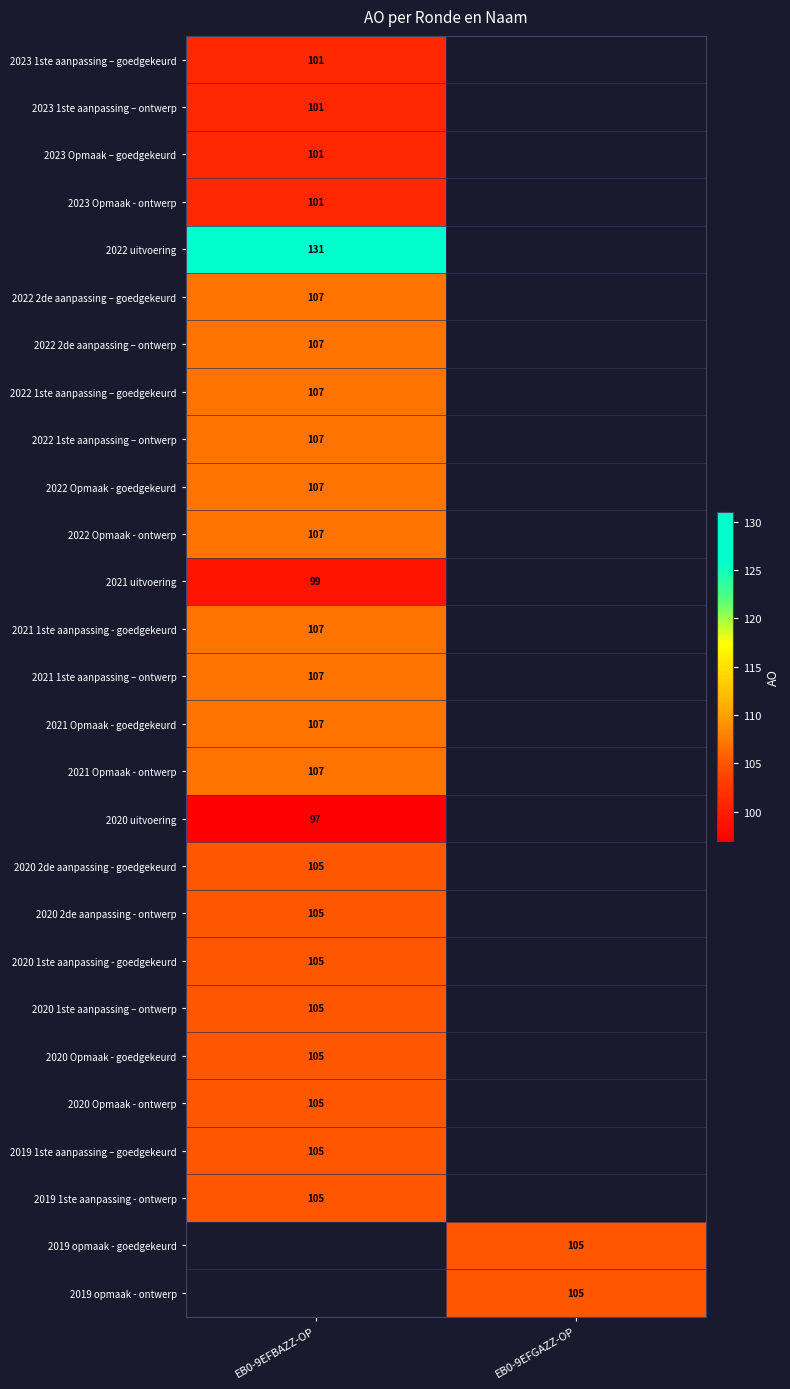

The 2019 1ste aanpassing - ontwerp series shows 169 at EB0-9EFBAZZ-OP. True or false?

False